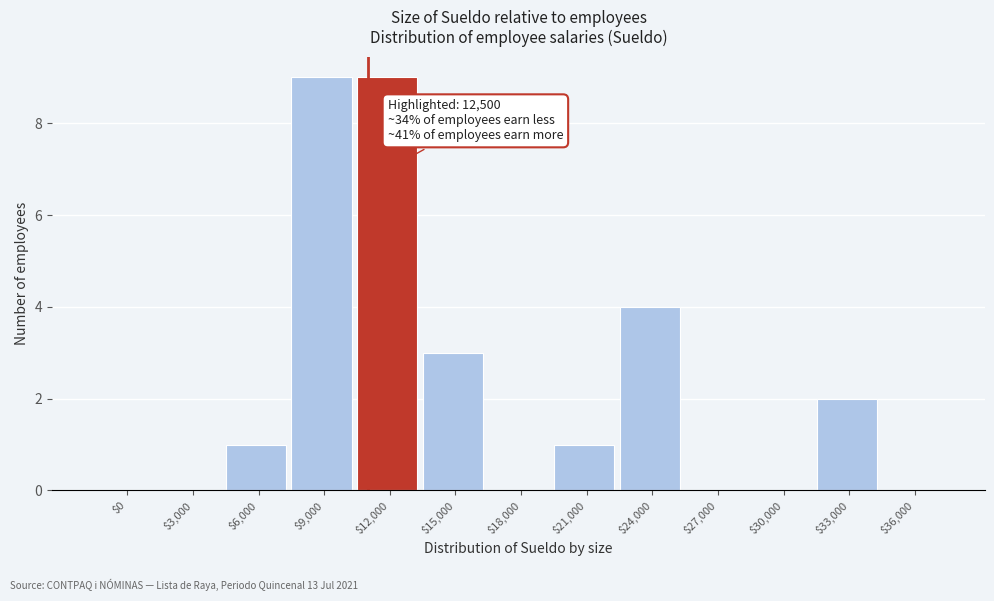

What is the sum of all values?

29